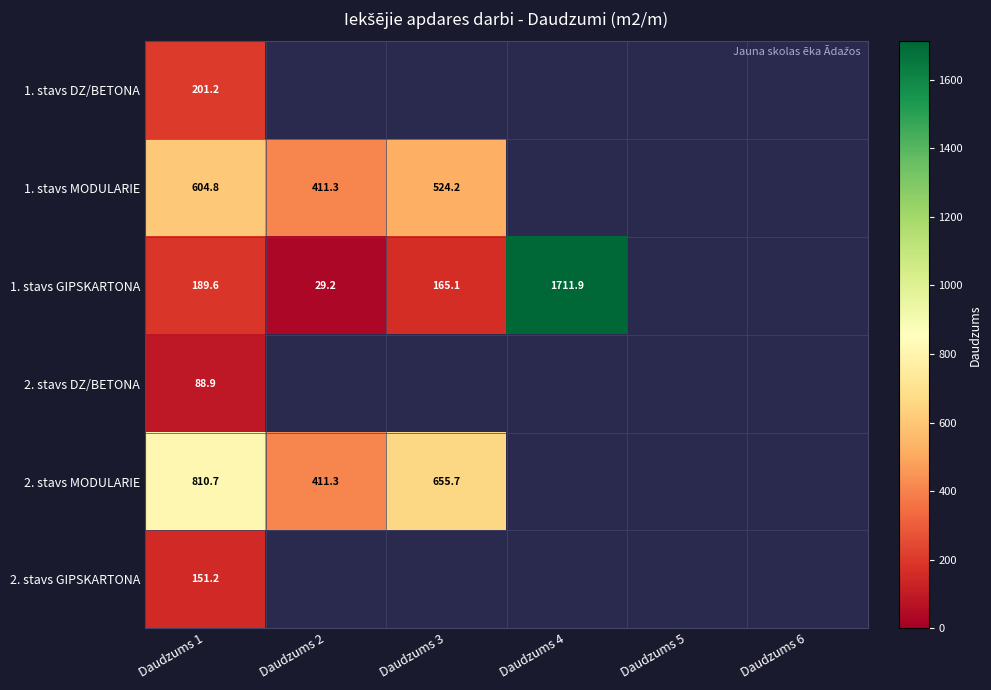

The value of 2. stavs MODULARIE at Daudzums 3 is 655.7. True or false?

True